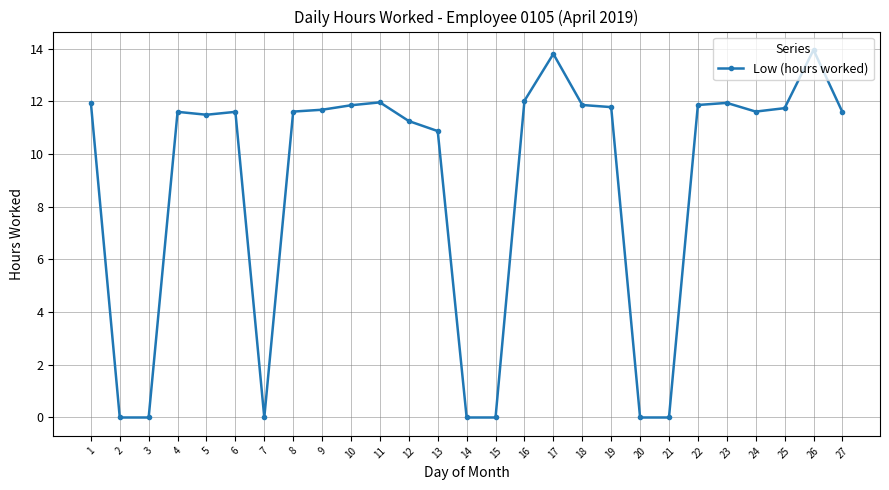

What is the difference between the second highest and second lowest values?

13.8